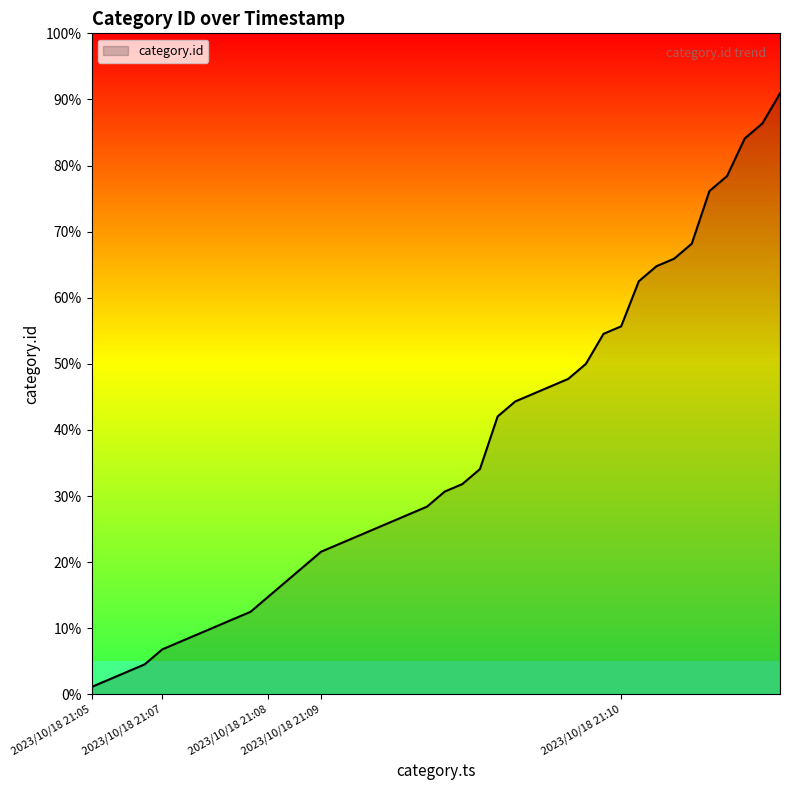

True or false: the data has more than 0 interior local peaks.

False